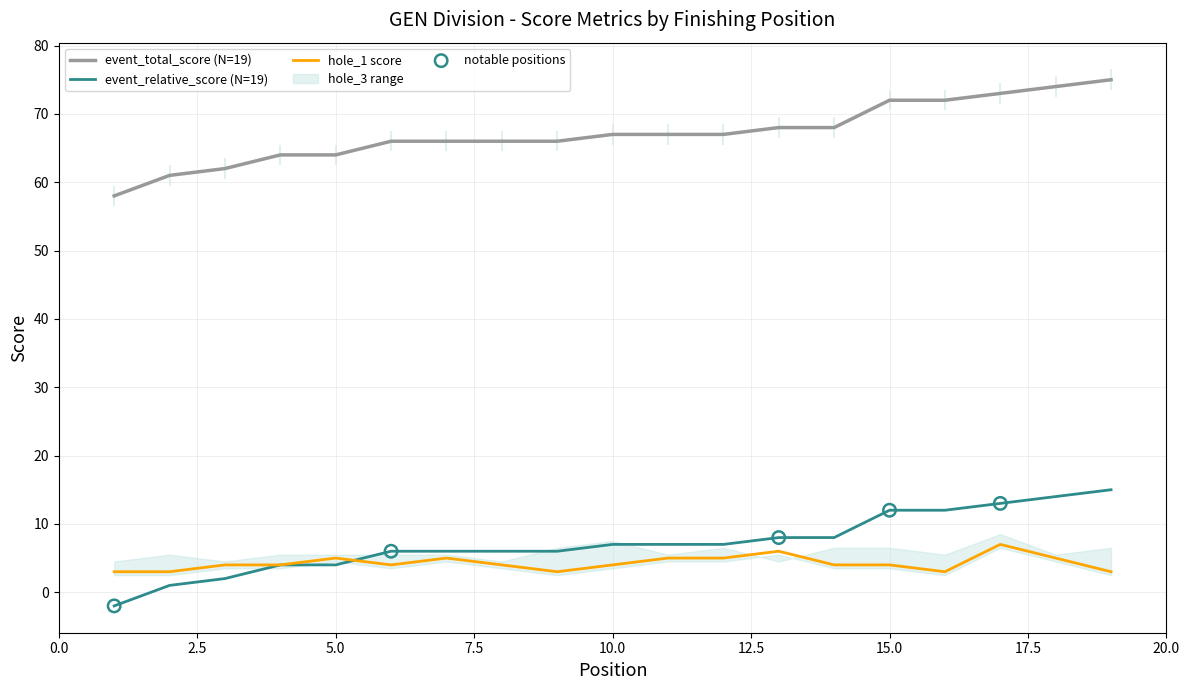

At how many categories does at least one series exceed 39?

19